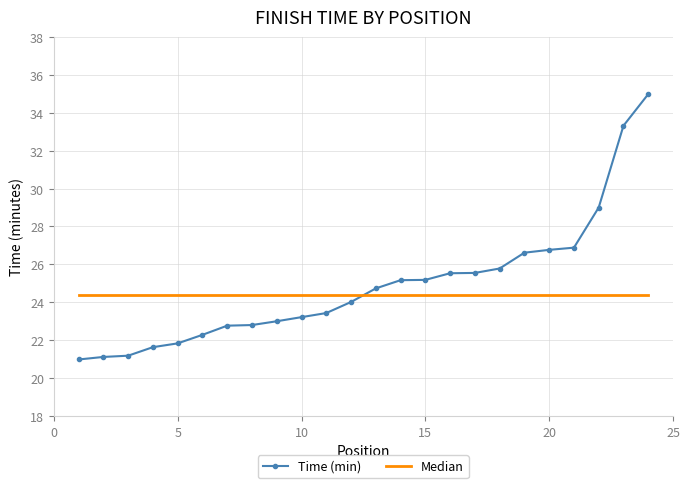

Which series has the largest range (max minus min)?

Time (min)